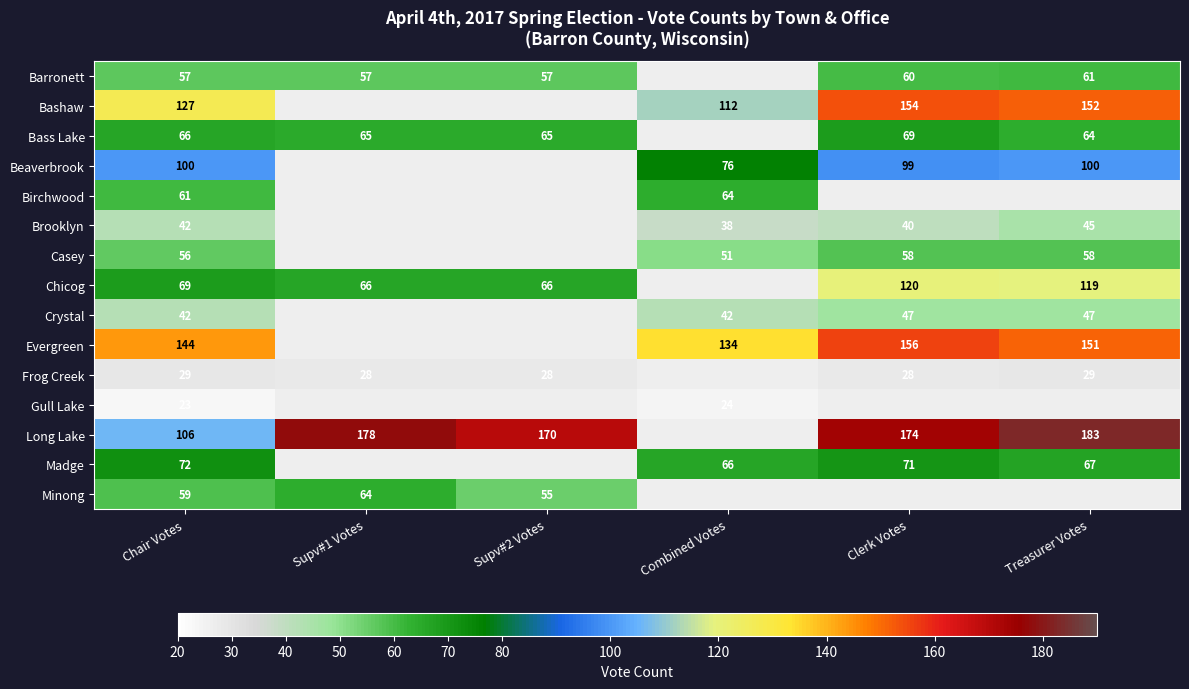

Is the value of Evergreen at Chair Votes greater than the value of Barronett at Supv#1 Votes?

Yes